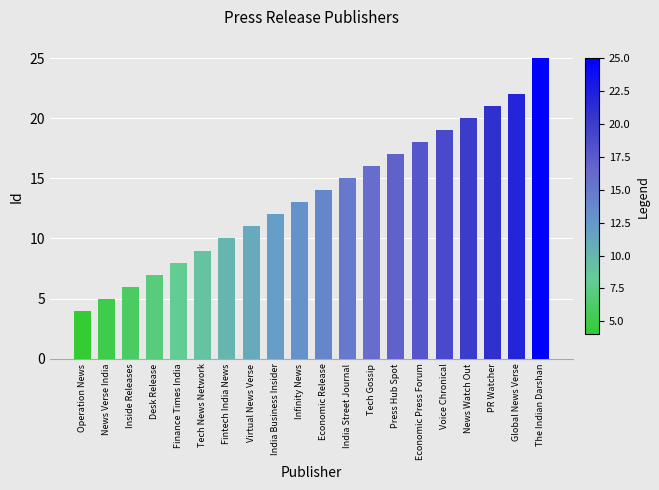

Between Economic Release and PR Watcher, which is larger?

PR Watcher